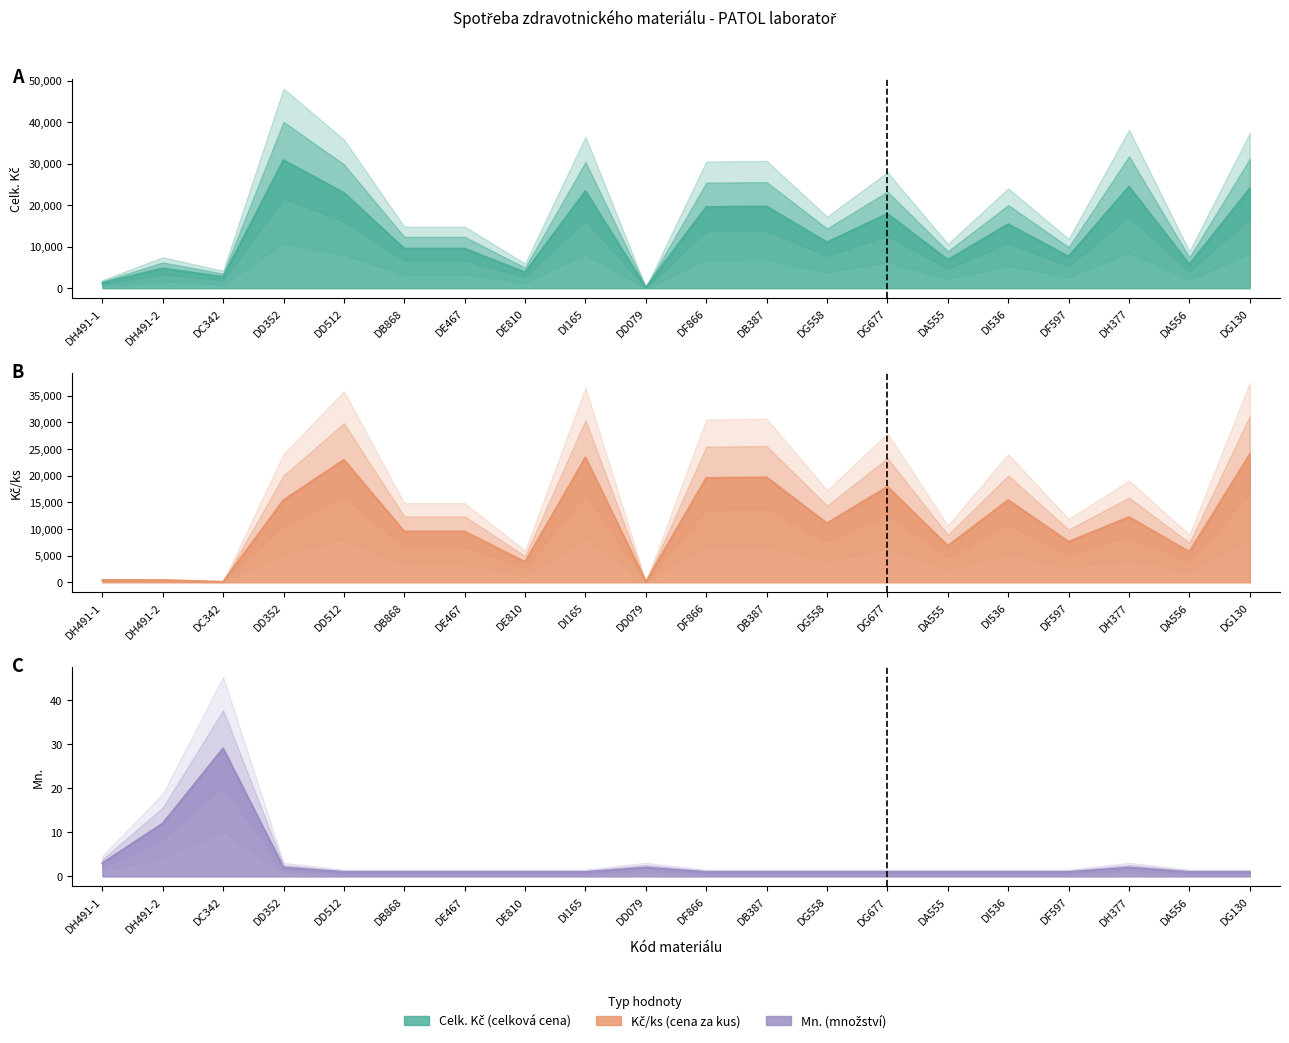

True or false: Mn. and Kč/ks intersect in this chart.

False